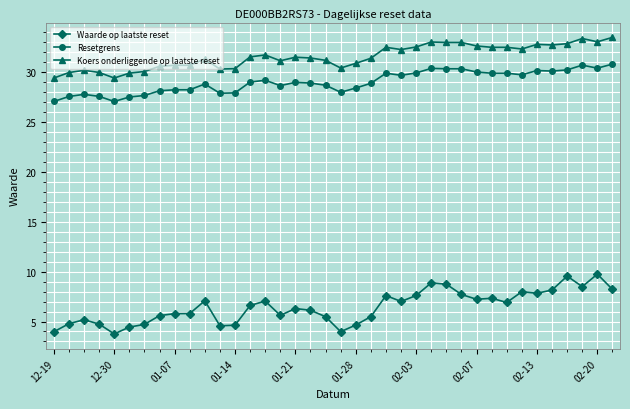

How many lines are shown in the chart?

3